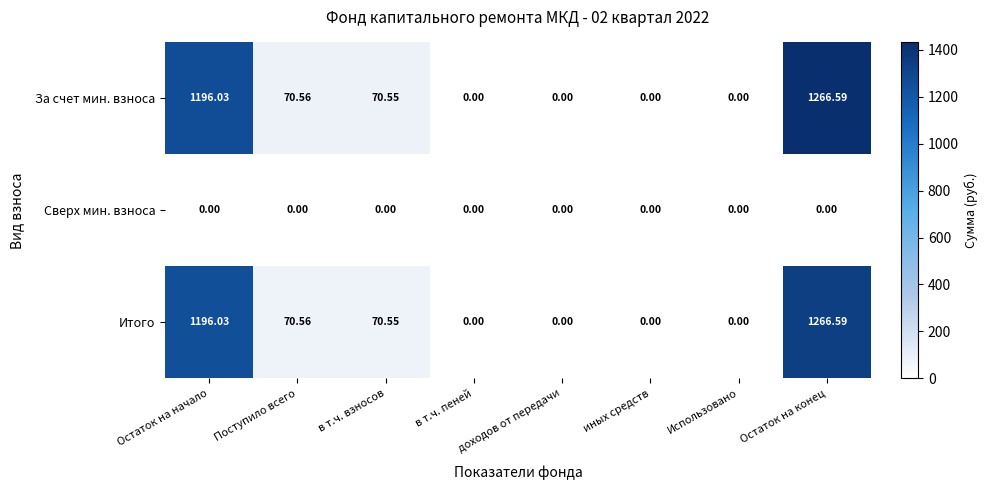

At which label does За счет мин. взноса first exceed 70?

Остаток на начало